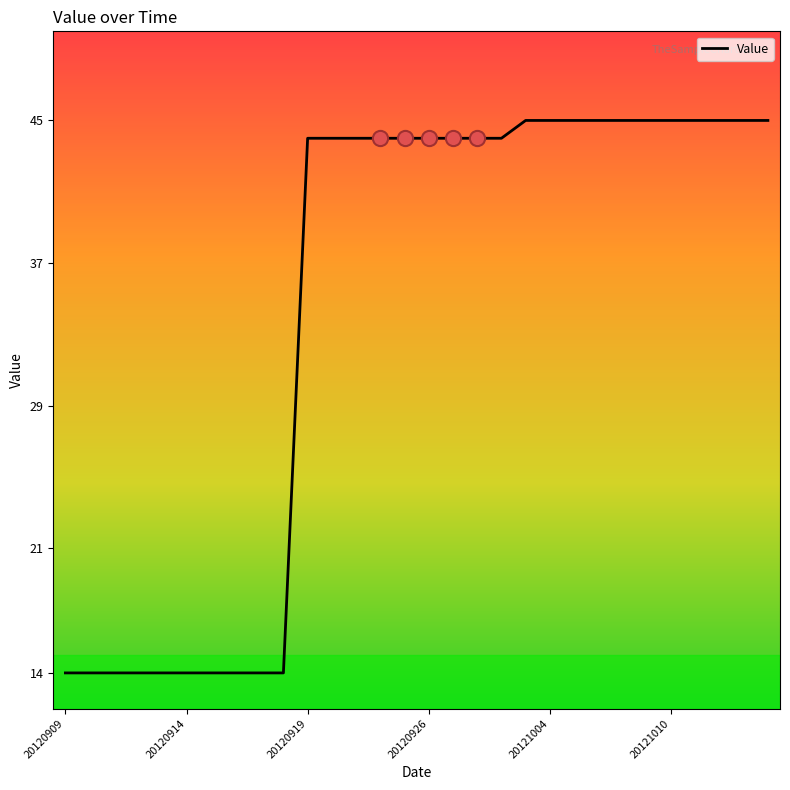

What is the smallest value displayed?

14